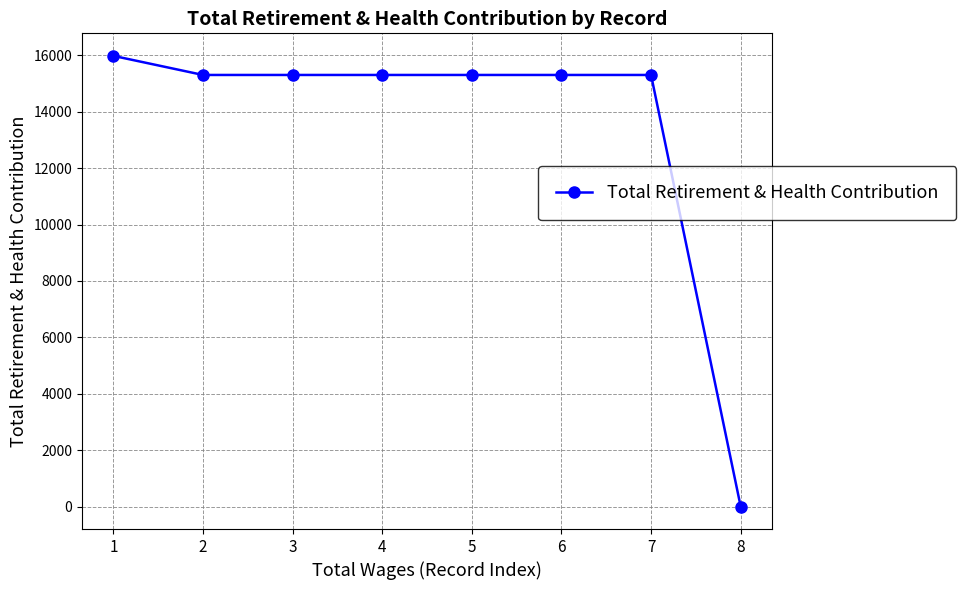

Which label corresponds to the smallest value in the chart?

8